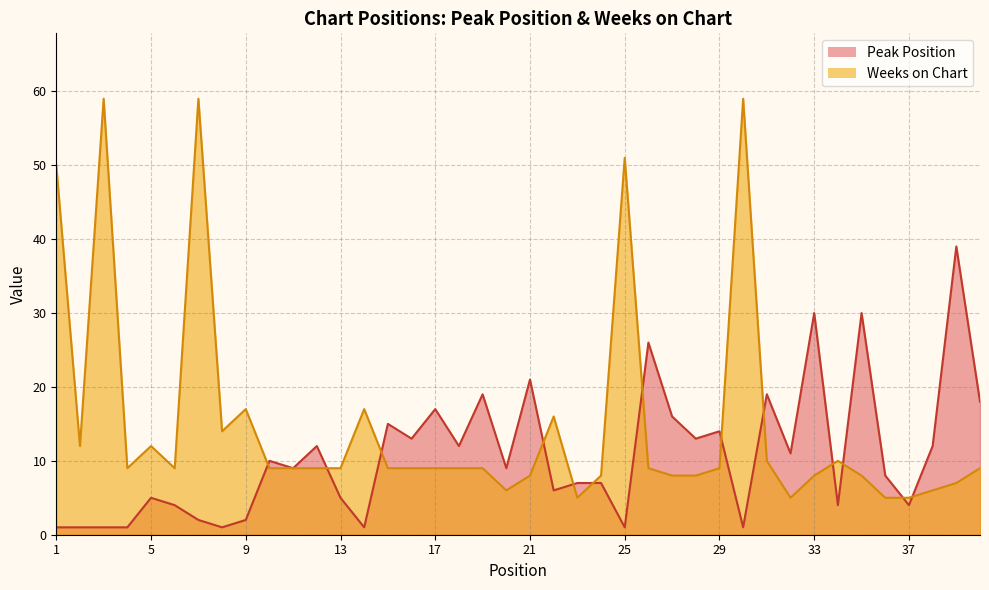

At which category is the sum across all series the highest?

7